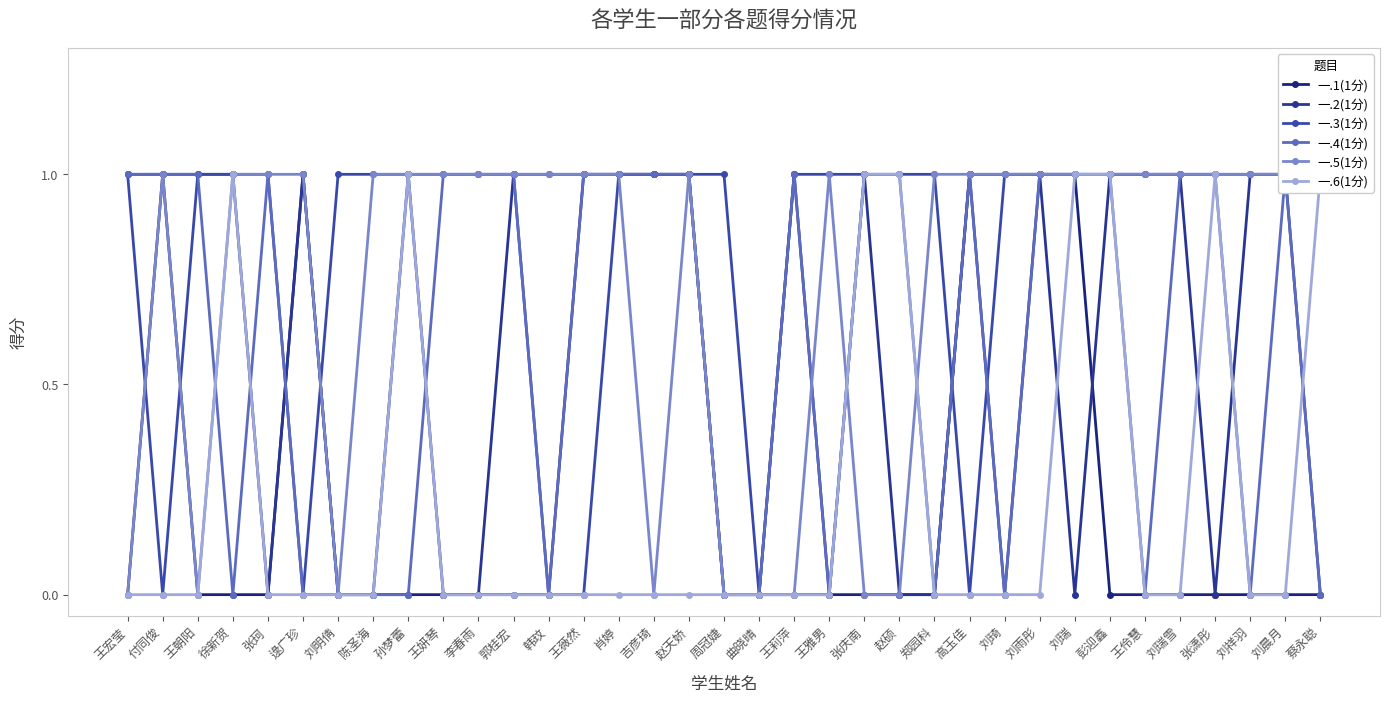

Which series has the widest spread of values?

一.1(1分)